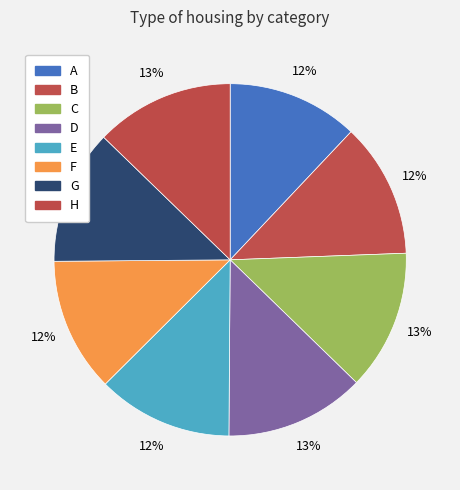

Does E account for over 50% of the chart?

No